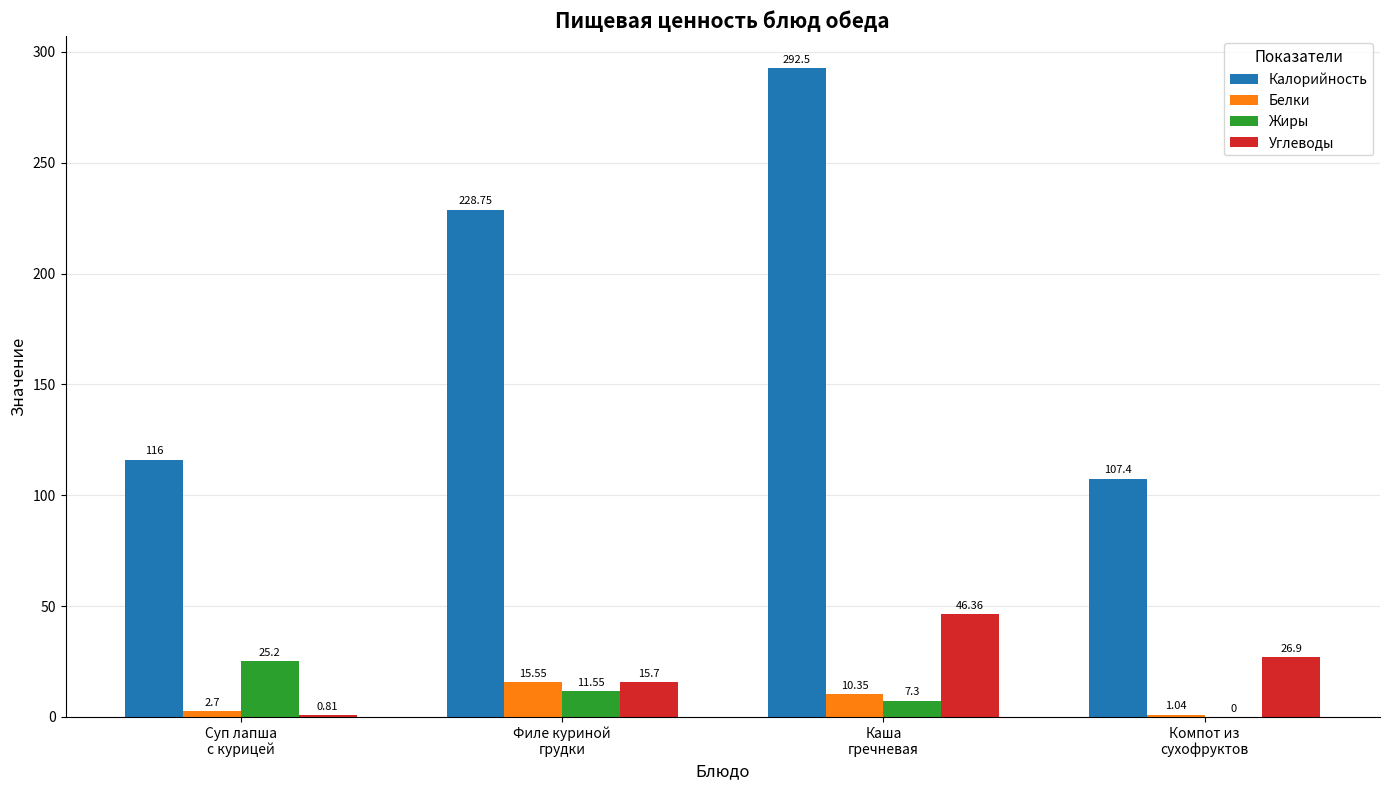

How many data points does each series have?

4